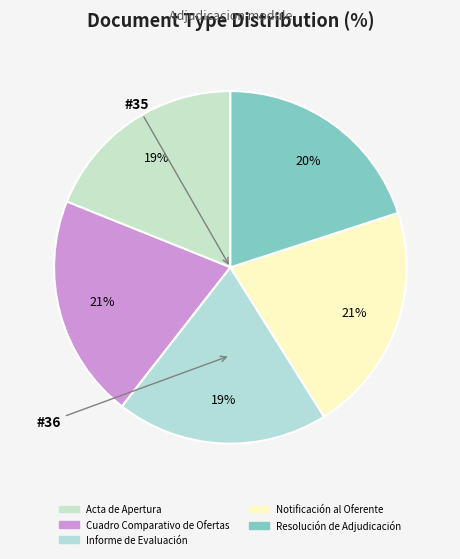

How many slices are in this pie chart?

5